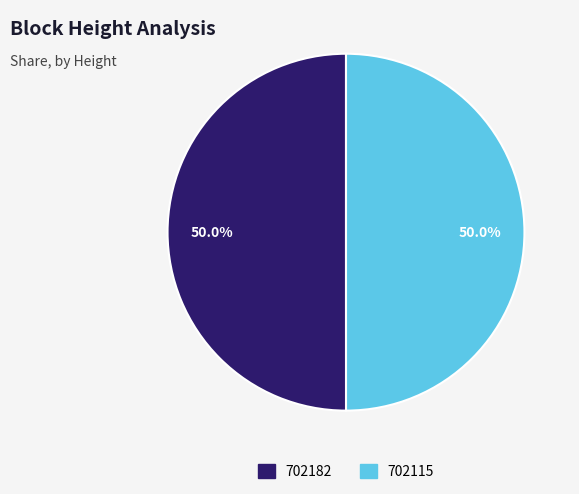

The 702115 slice represents 50% of the pie. True or false?

True